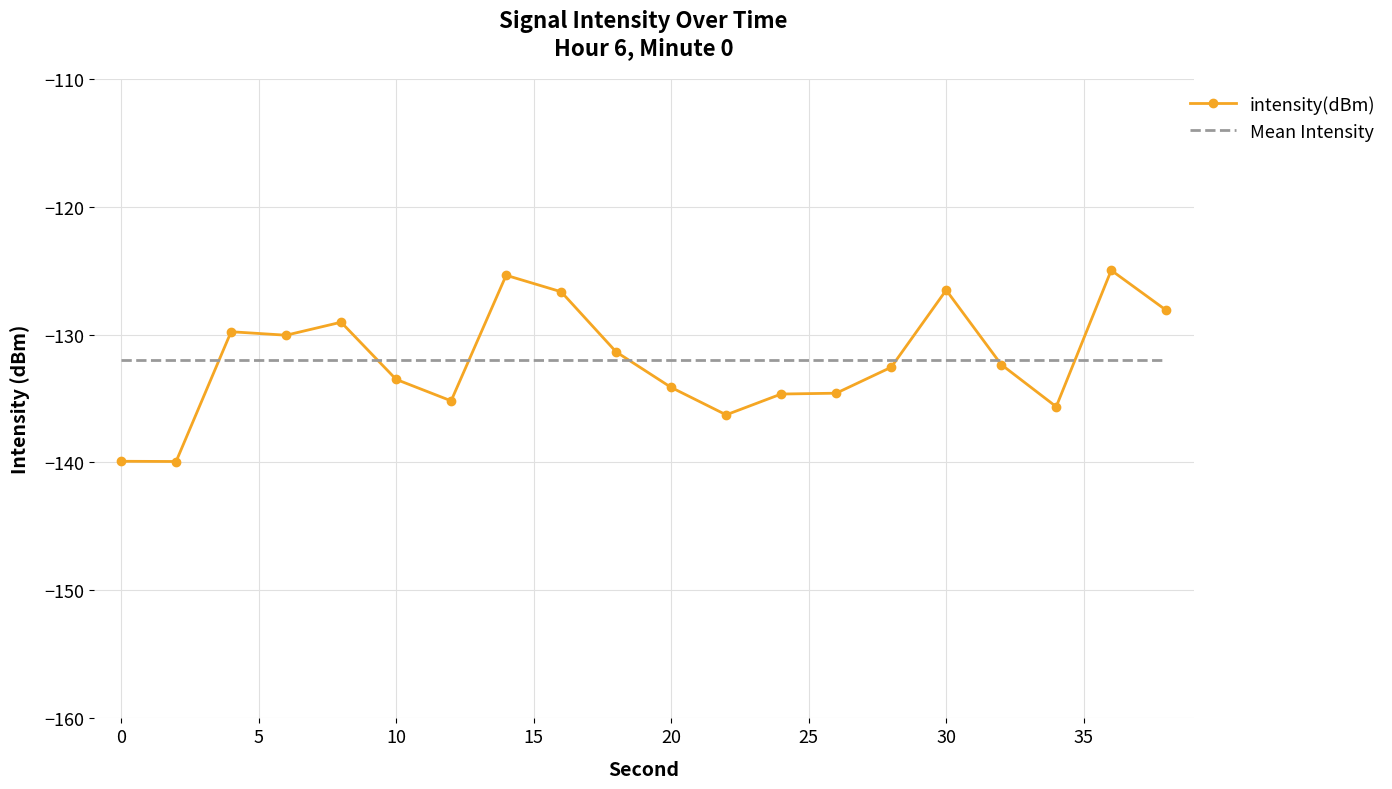

Rank the series by their maximum value, from lowest to highest.

Mean Intensity, intensity(dBm)